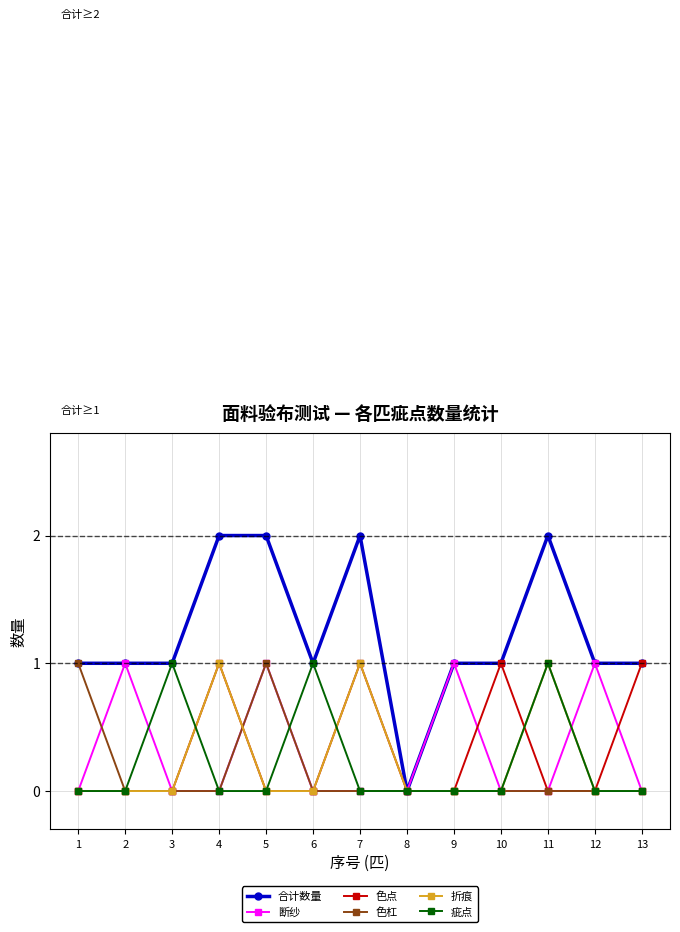

Is it true that 疵点 equals 0 at 12?

True